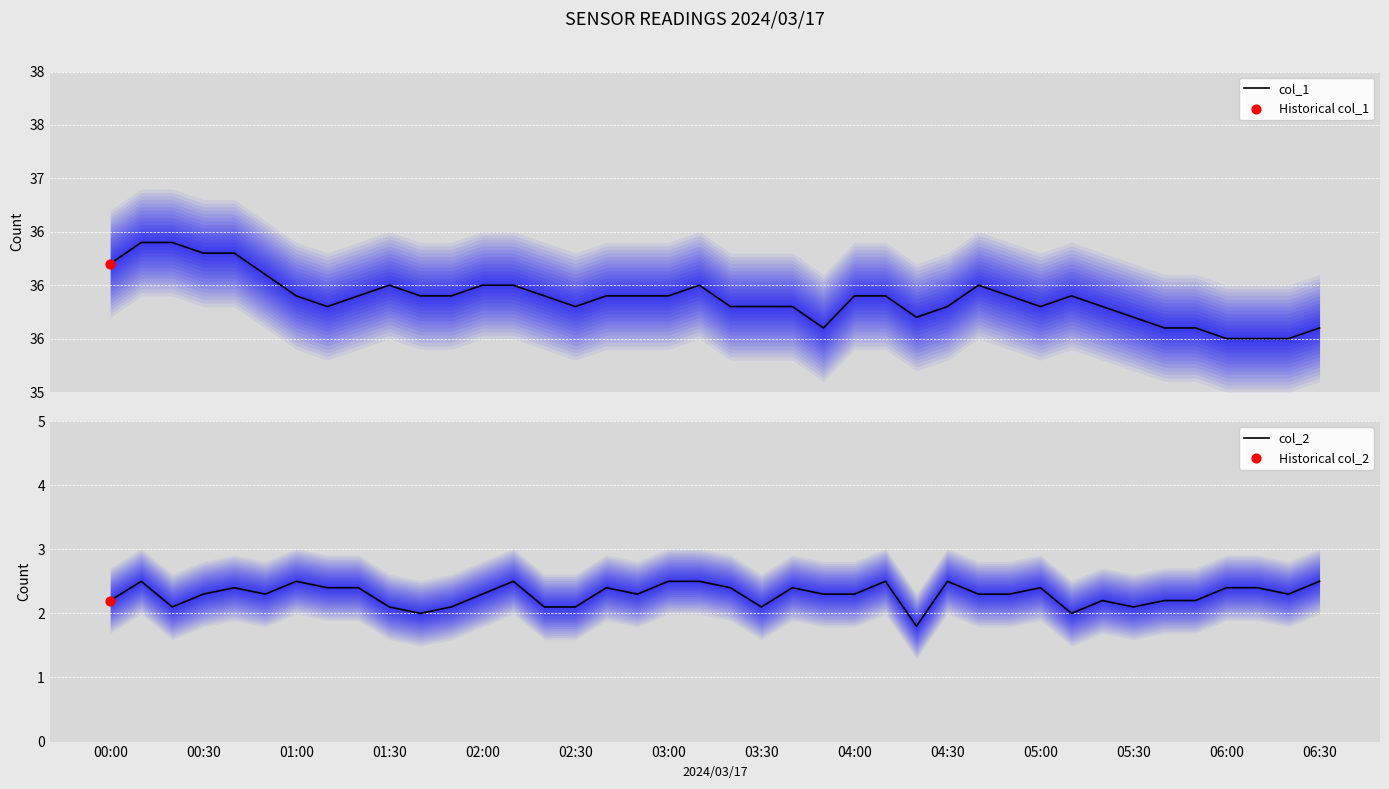

Which series contains the highest Y value?

col_1